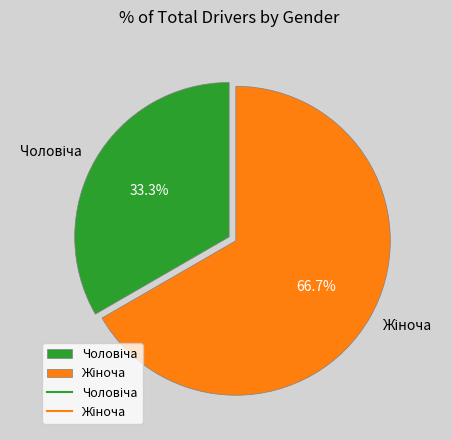

Is there any slice that represents more than half of the pie?

Yes